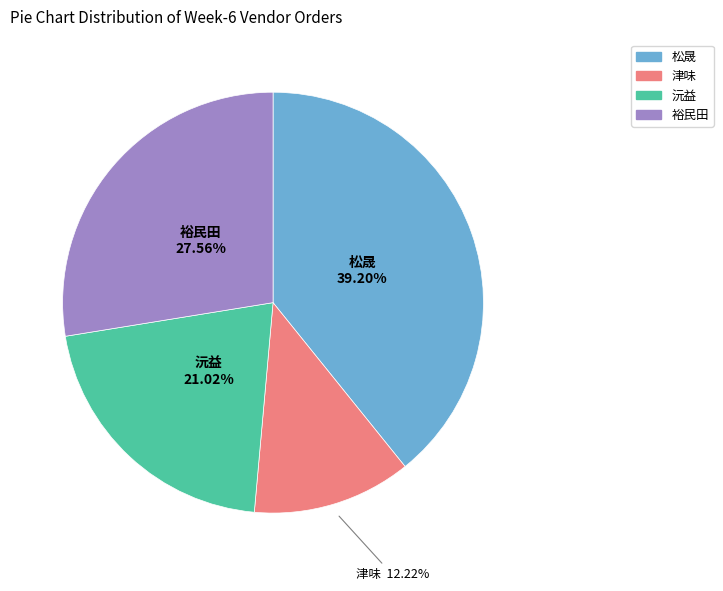

Is there any slice that represents more than half of the pie?

No